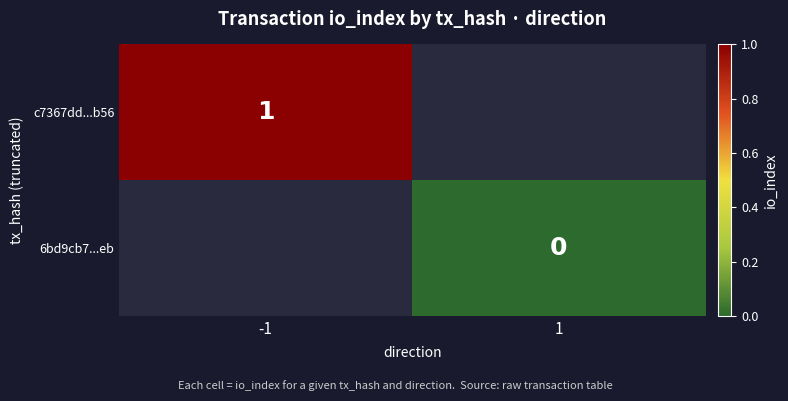

Is it true that c7367dd...b56 equals 2 at -1?

False